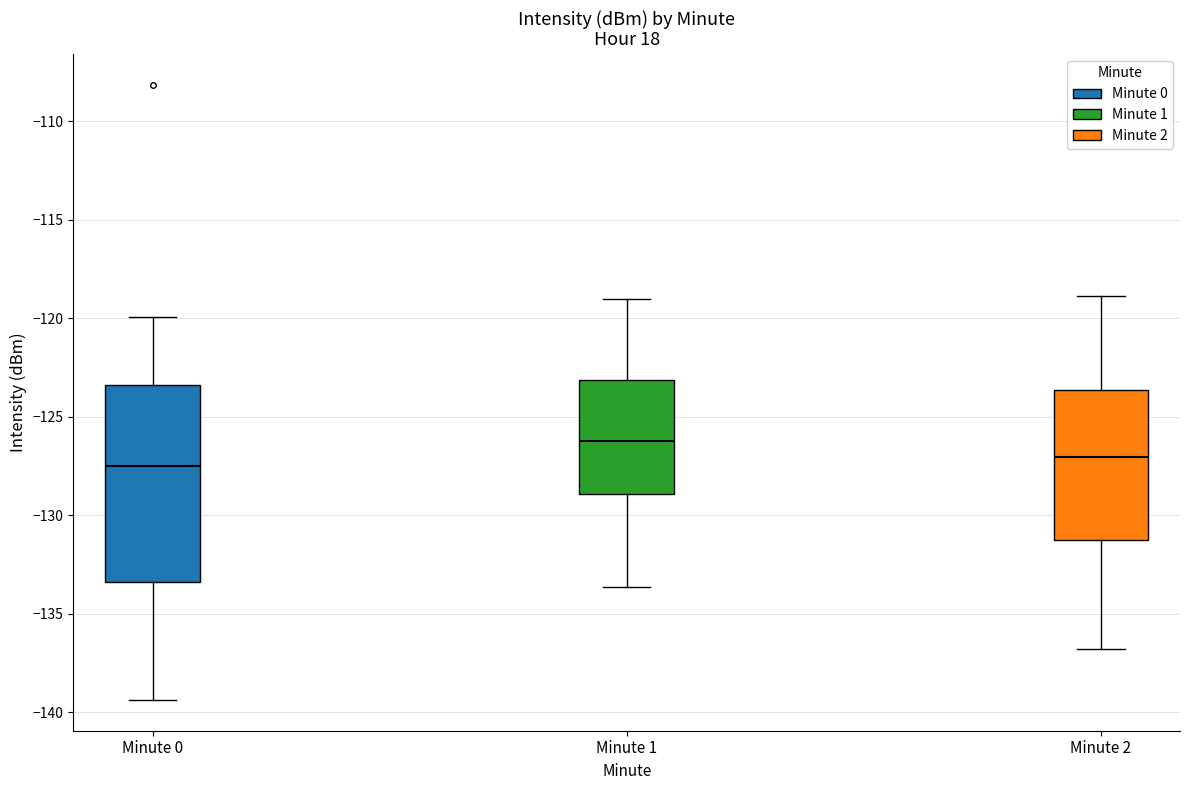

Where does the upper whisker of the box for Minute 1 end on the y-axis? The values are not printed on the chart, so give them approximately, as read against the axis.

-119.0